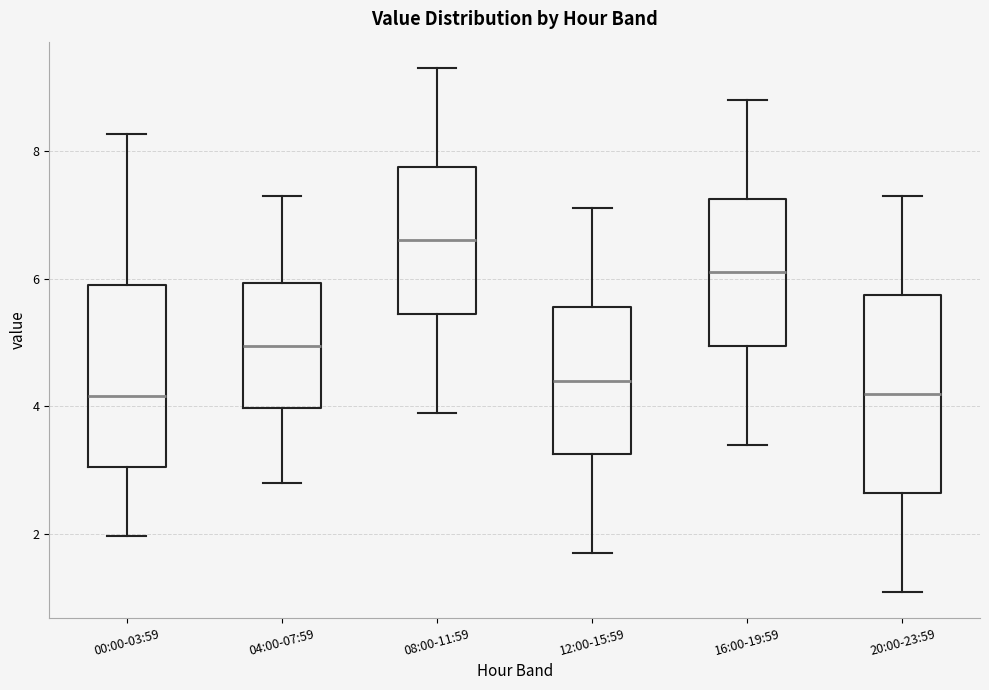

Where is the lower edge of the box for 20:00-23:59 on the y-axis? The values are not printed on the chart, so give them approximately, as read against the axis.

2.6